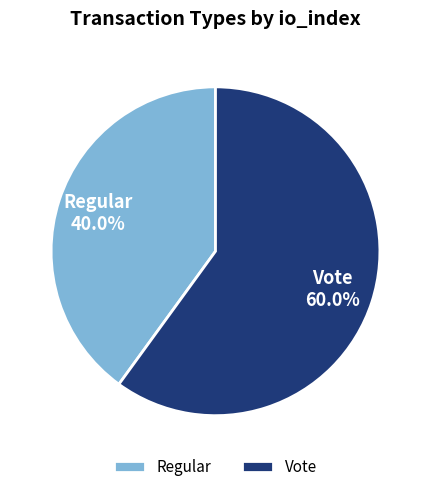

Which slice is the largest?

Vote